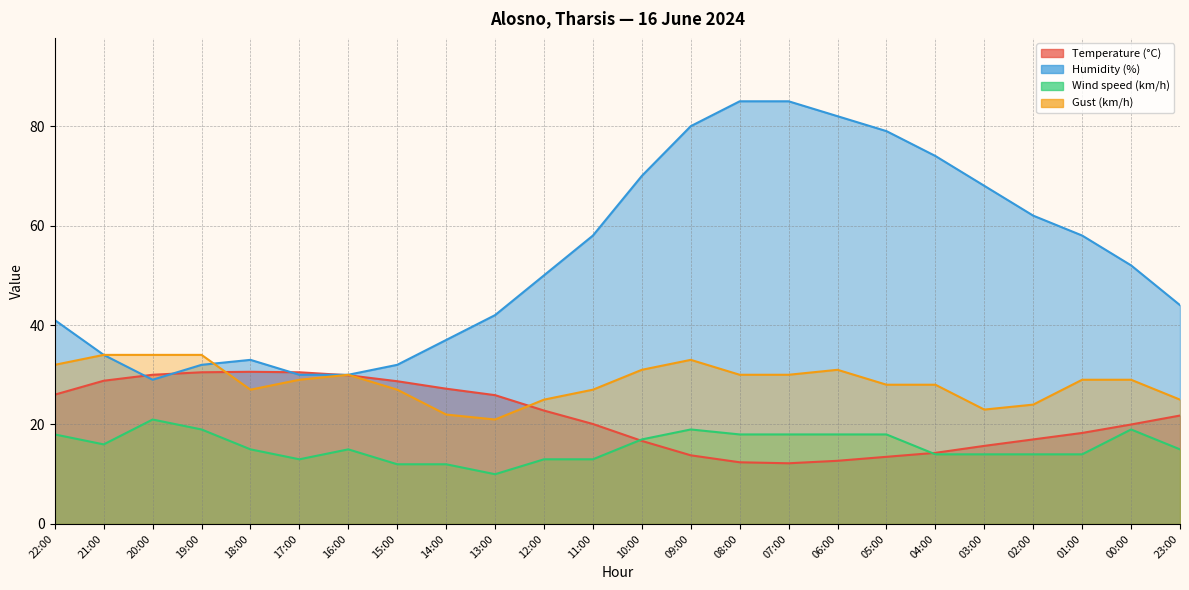

What is the lowest value of the Wind speed (km/h) series?

10.0